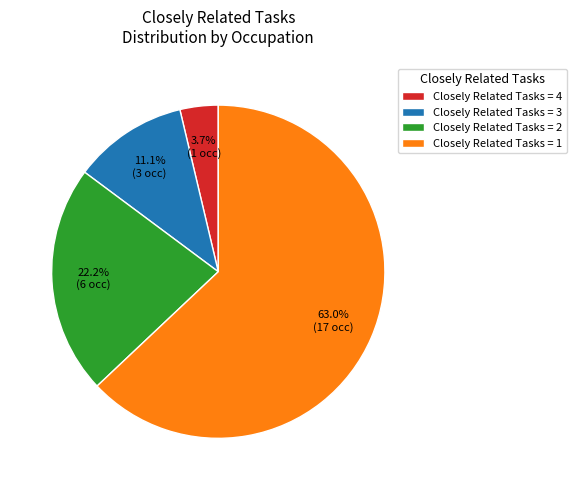

Which category has the biggest portion of the pie?

Closely Related Tasks = 1